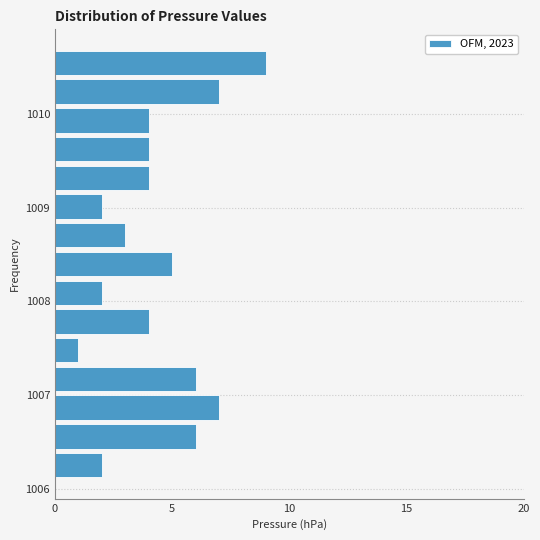

Around what value on the y-axis is the longest bar? Give the approximate position of its centre, as read against the axis.

1010.5